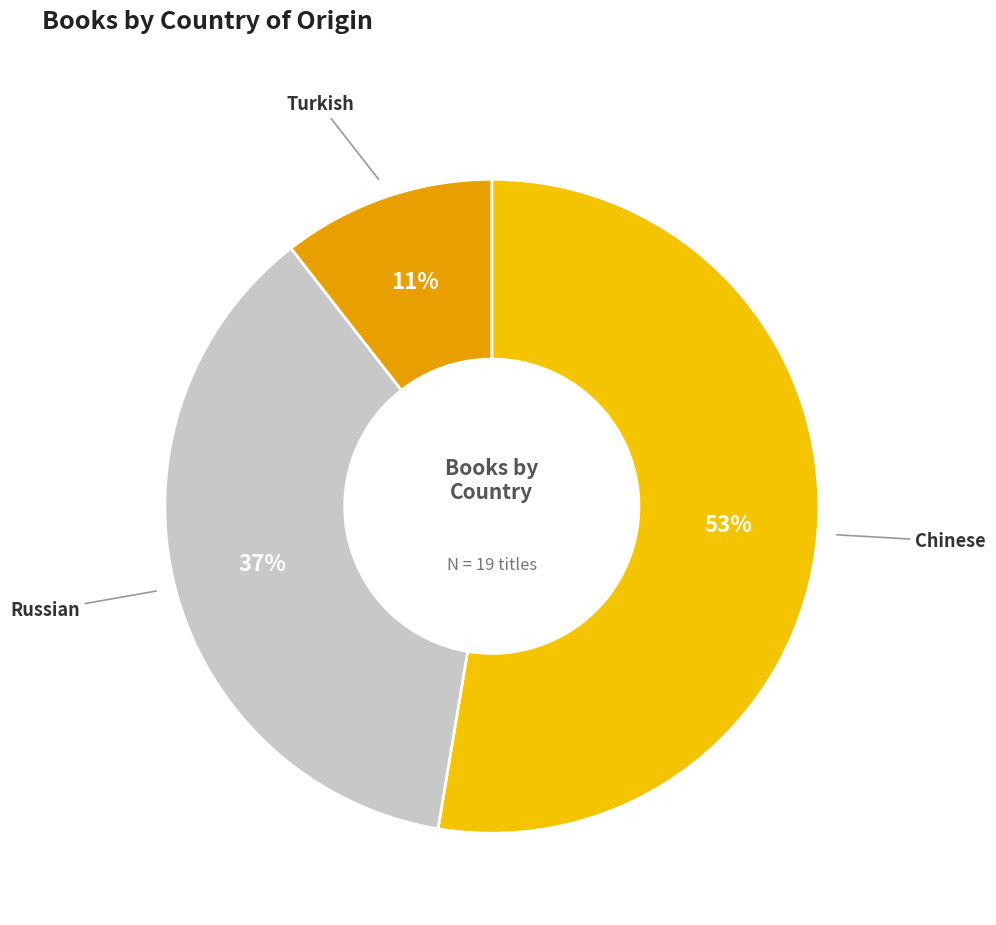

How many slices are in this pie chart?

3